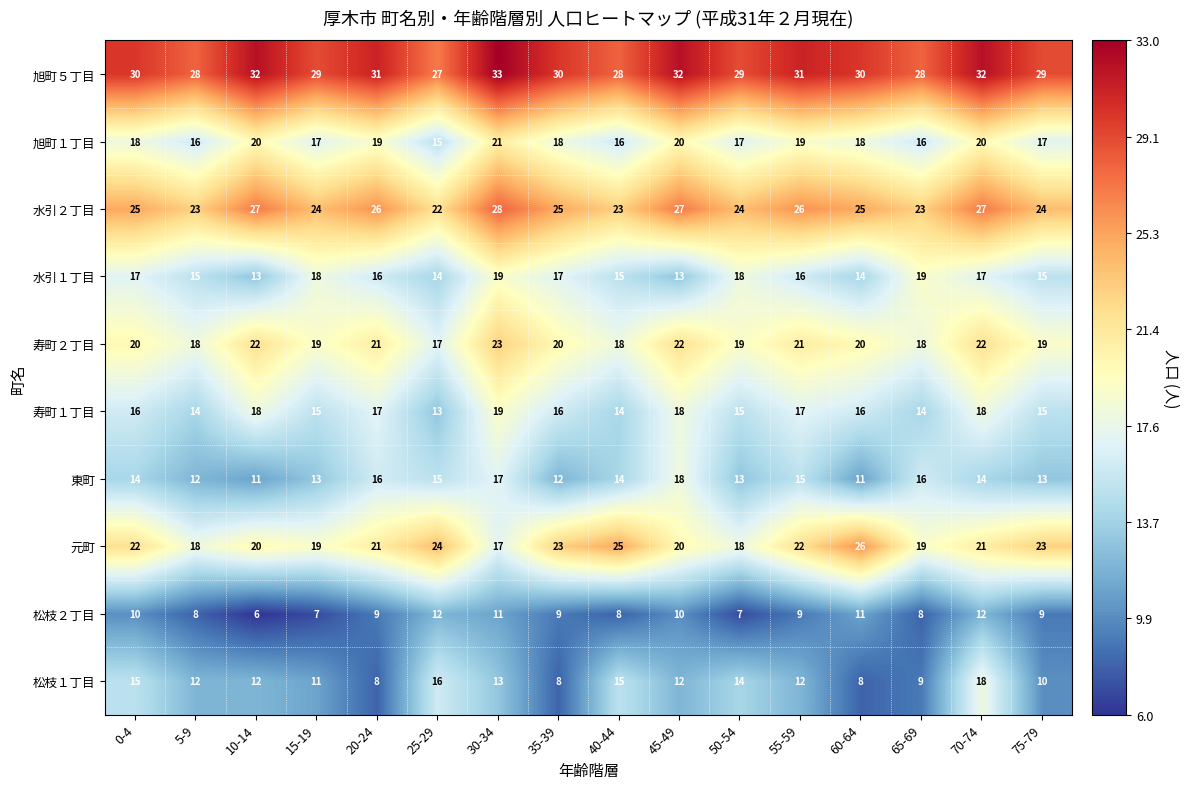

Count the 水引１丁目 values in the range 15 to 18.

10